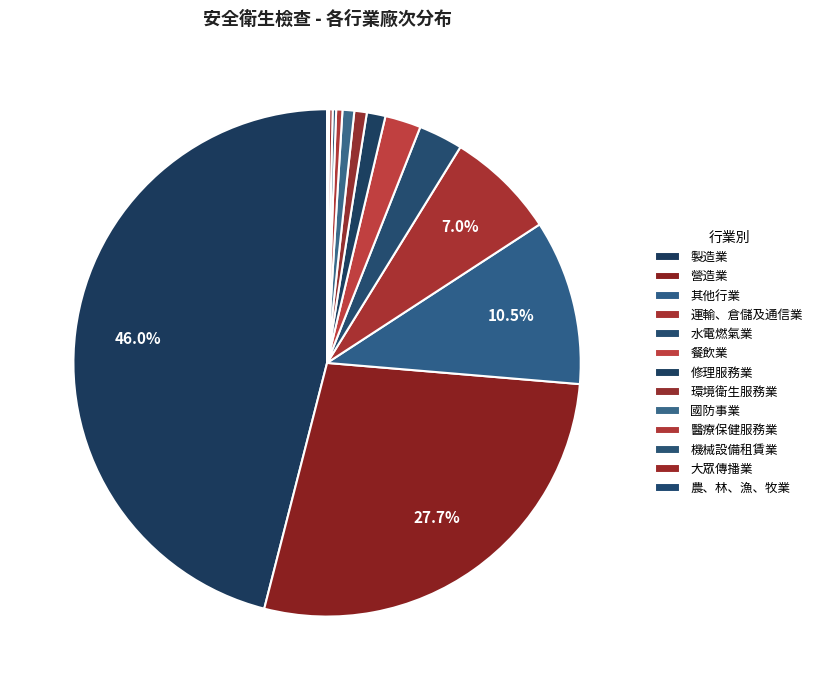

To the nearest percent, what is the combined percentage of 運輸、倉儲及通信業 and 製造業?

53%